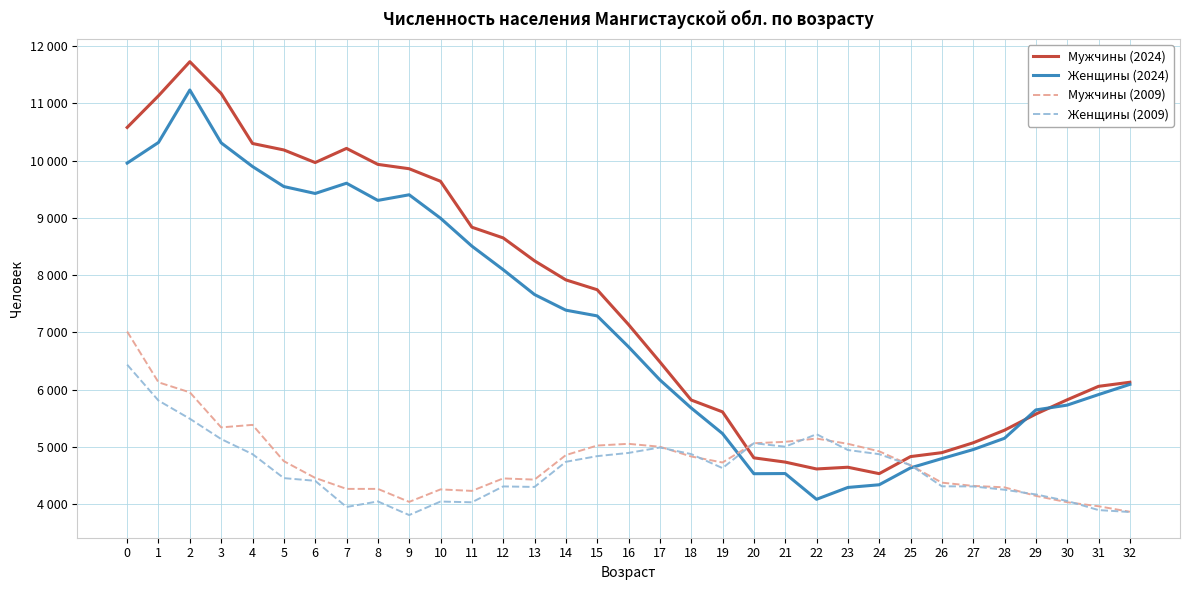

What is the maximum value for Женщины (2009)?

6437